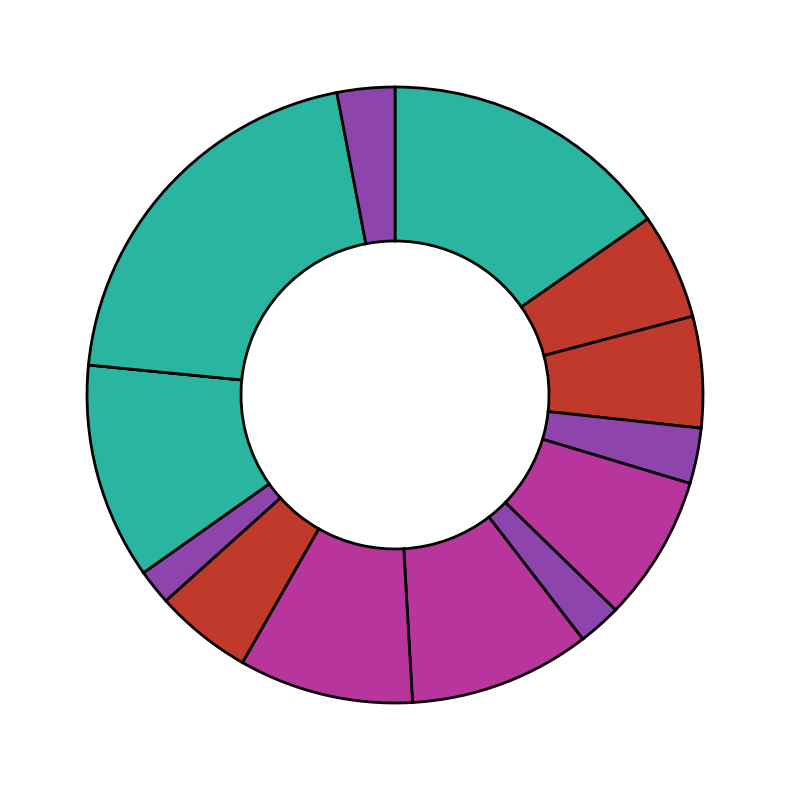

How many segments does this pie chart have?

14